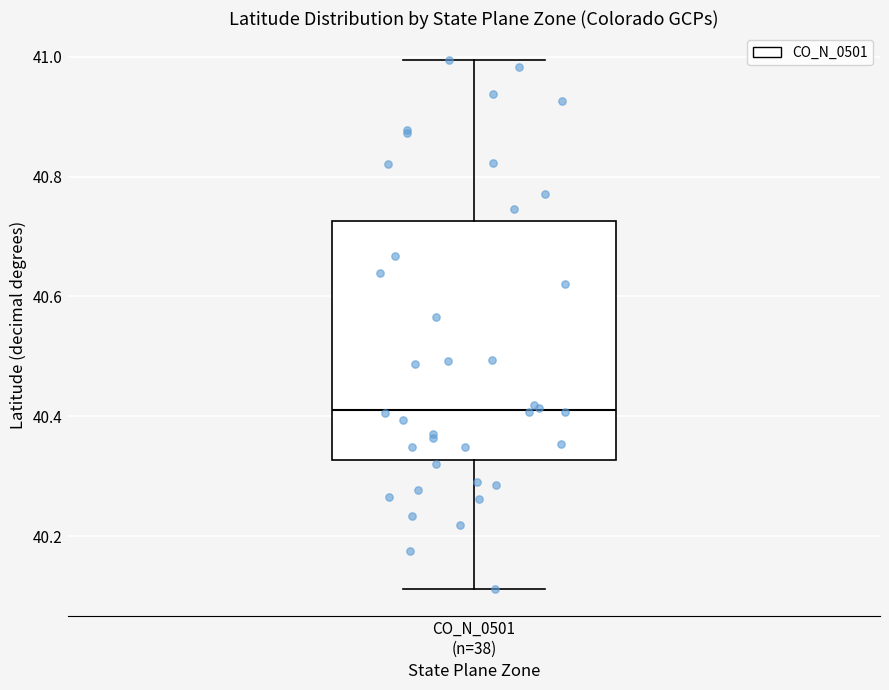

Read this box plot against the y-axis: the position of the median line, the range covered by the box, and the ends of both whiskers. The values are not printed on the chart, so give them approximately, as read against the axis.

median 40.42, box 40.32 to 40.72, whiskers 40.12 to 41.00